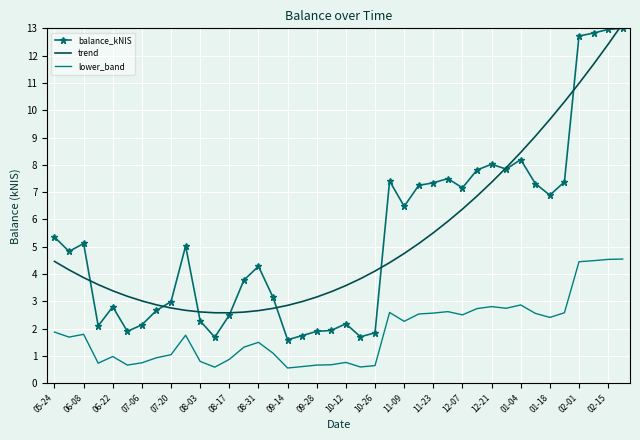

Between 05-24 and 35, which series saw the biggest shift?

trend